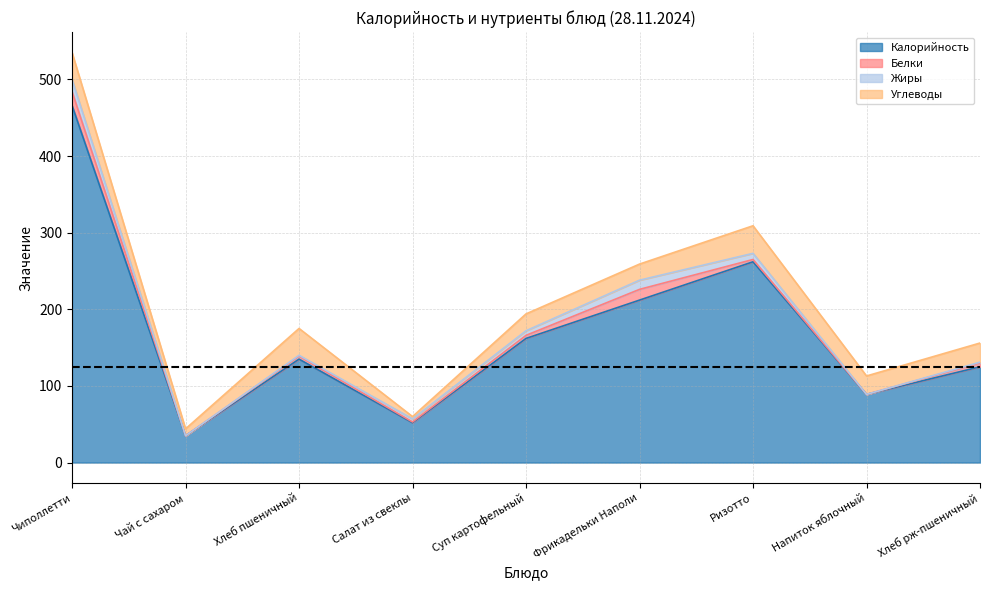

How many series are shown in this chart?

4